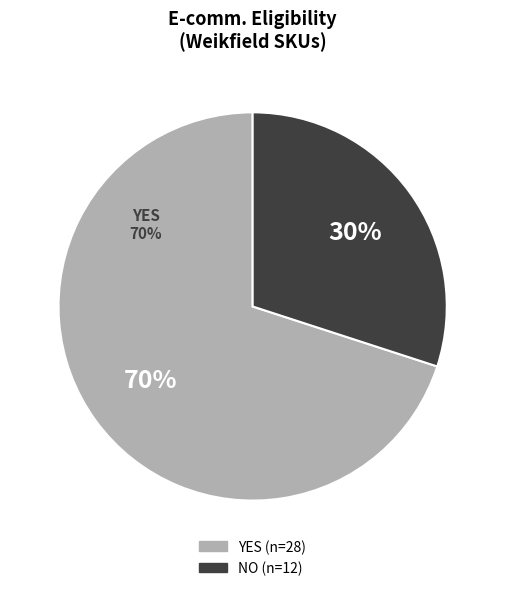

Is it true that NO is 39% of the pie?

False